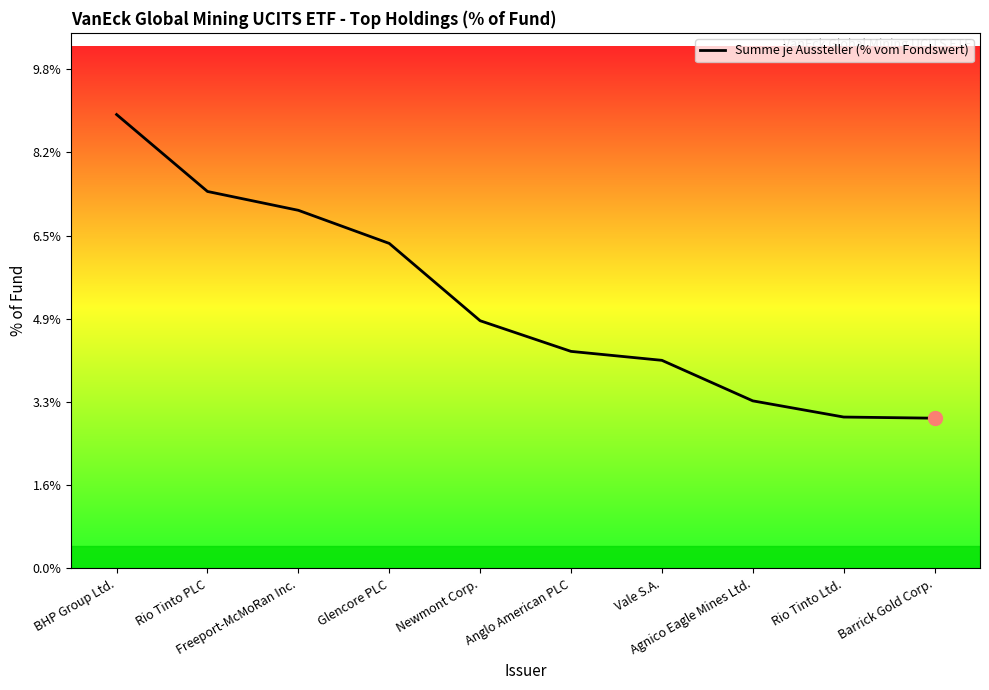

What is the minimum value shown in the chart?

2.9